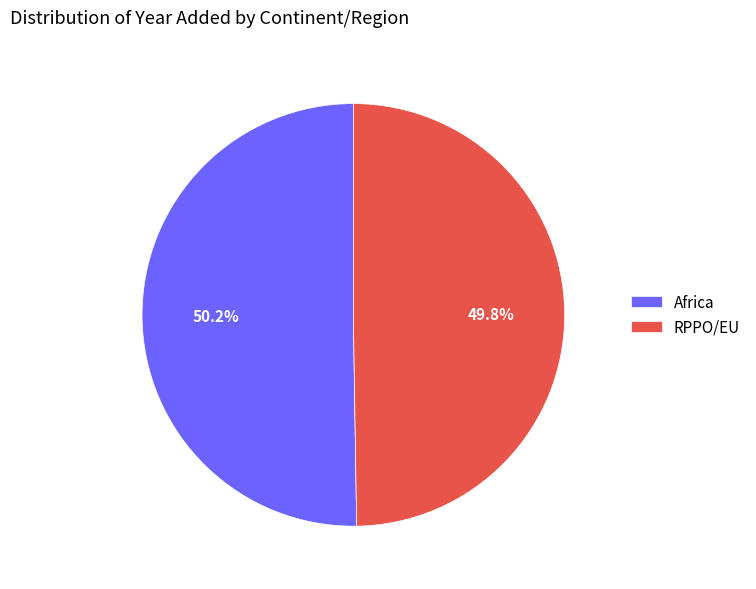

Is there any slice that represents more than half of the pie?

Yes